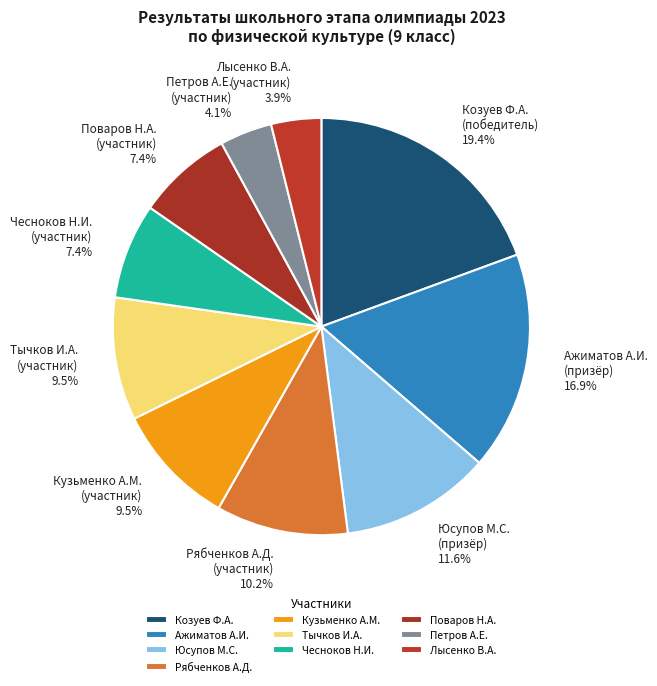

Count the number of slices in the pie.

10